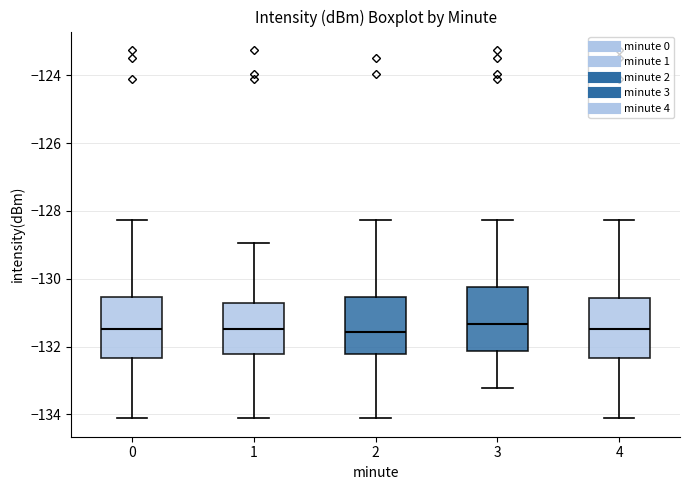

Where does the lower whisker of the box at x = 1 end on the y-axis? The values are not printed on the chart, so give them approximately, as read against the axis.

-134.2